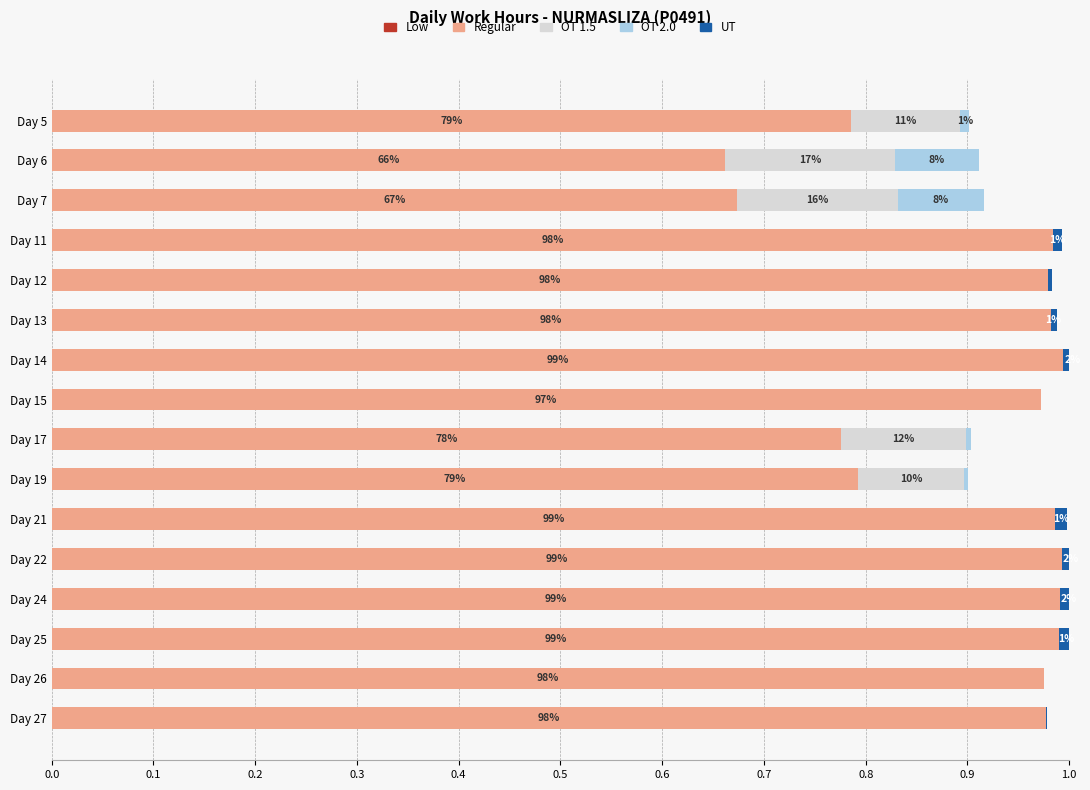

True or false: OT 1.5 has a value of 0.1 at Day 21.

False